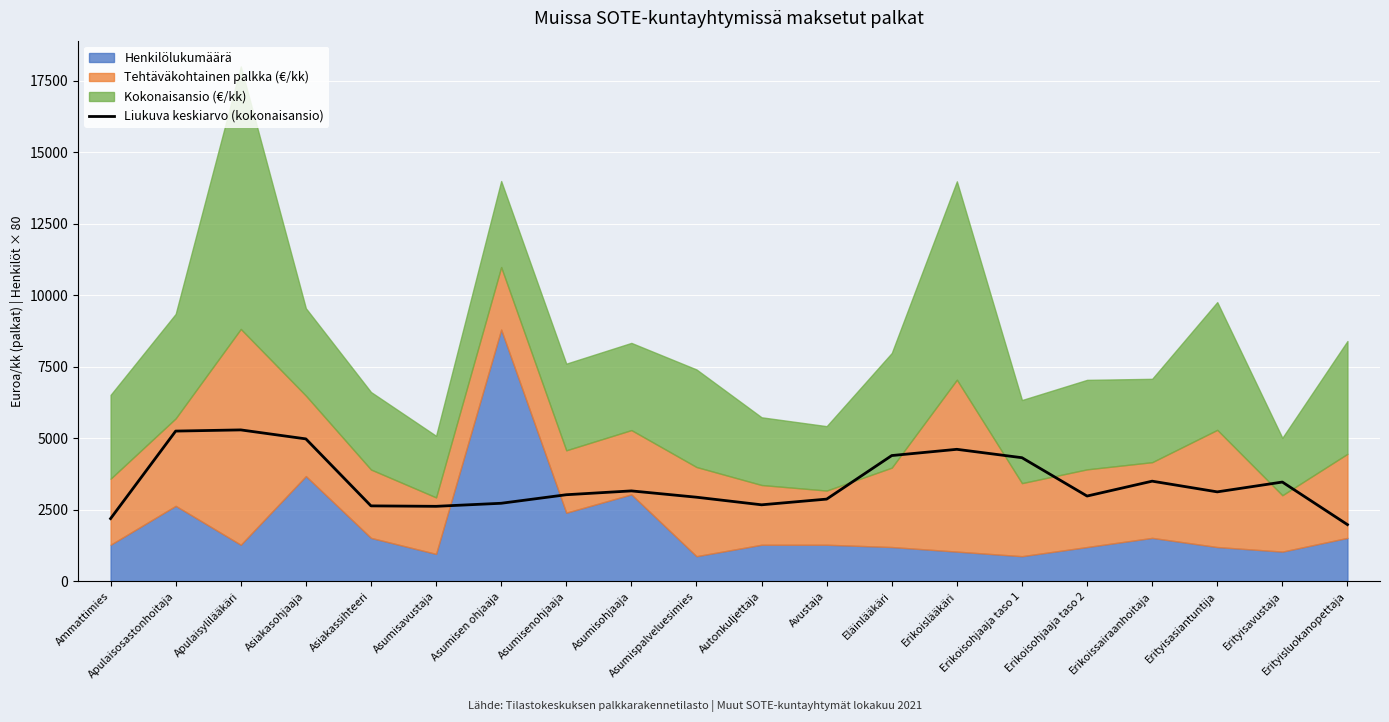

What is the highest value of the Liukuva keskiarvo (kokonaisansio) series?

5293.1